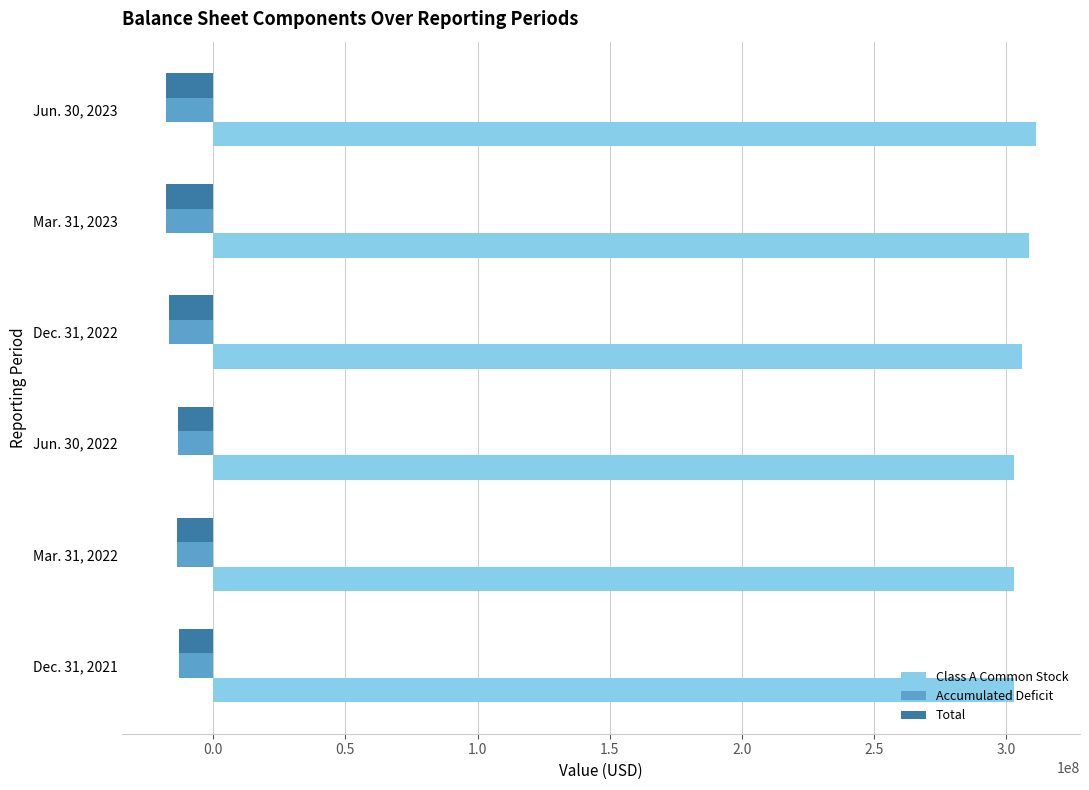

What is the sum of all Accumulated Deficit values?

-92848053